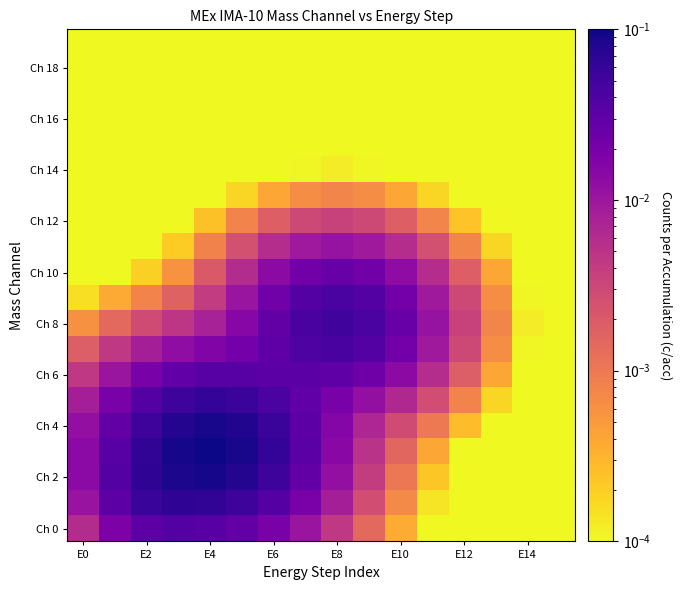

At how many categories does at least one series exceed 0?

16